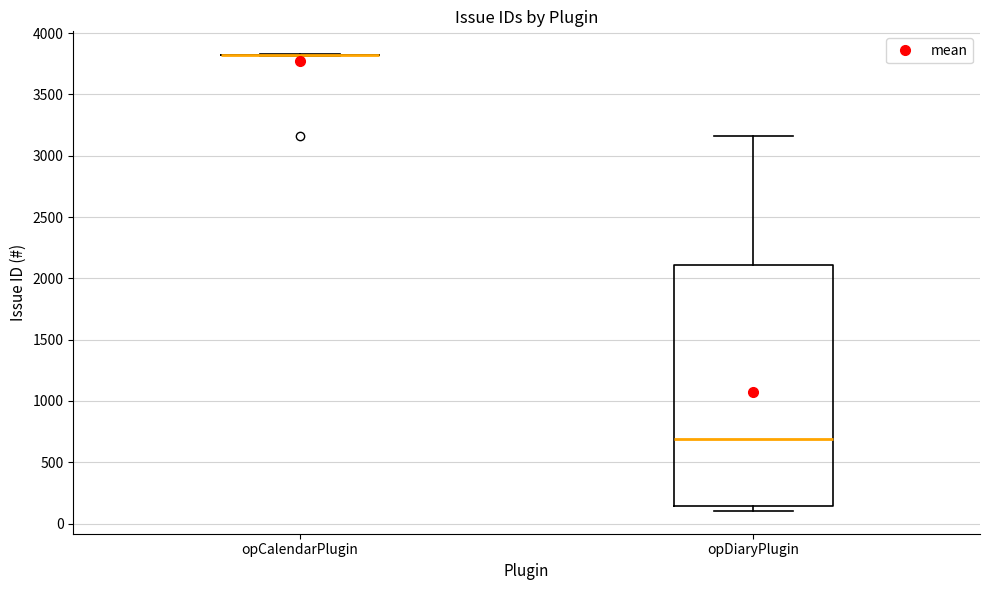

Reading left to right, transcribe this box plot: for each box, give where its median line is, the range the box spans, and where its two whiskers end, as read against the y-axis. The values are not printed on the chart, so give them approximately, as read against the axis.

opCalendarPlugin: box collapsed to a line at 3800, whiskers 3800 to 3850
opDiaryPlugin: median 700, box 150 to 2100, whiskers 100 to 3150